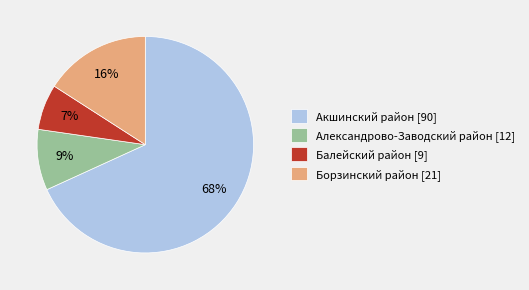

Which category accounts for the majority?

Акшинский район [90]